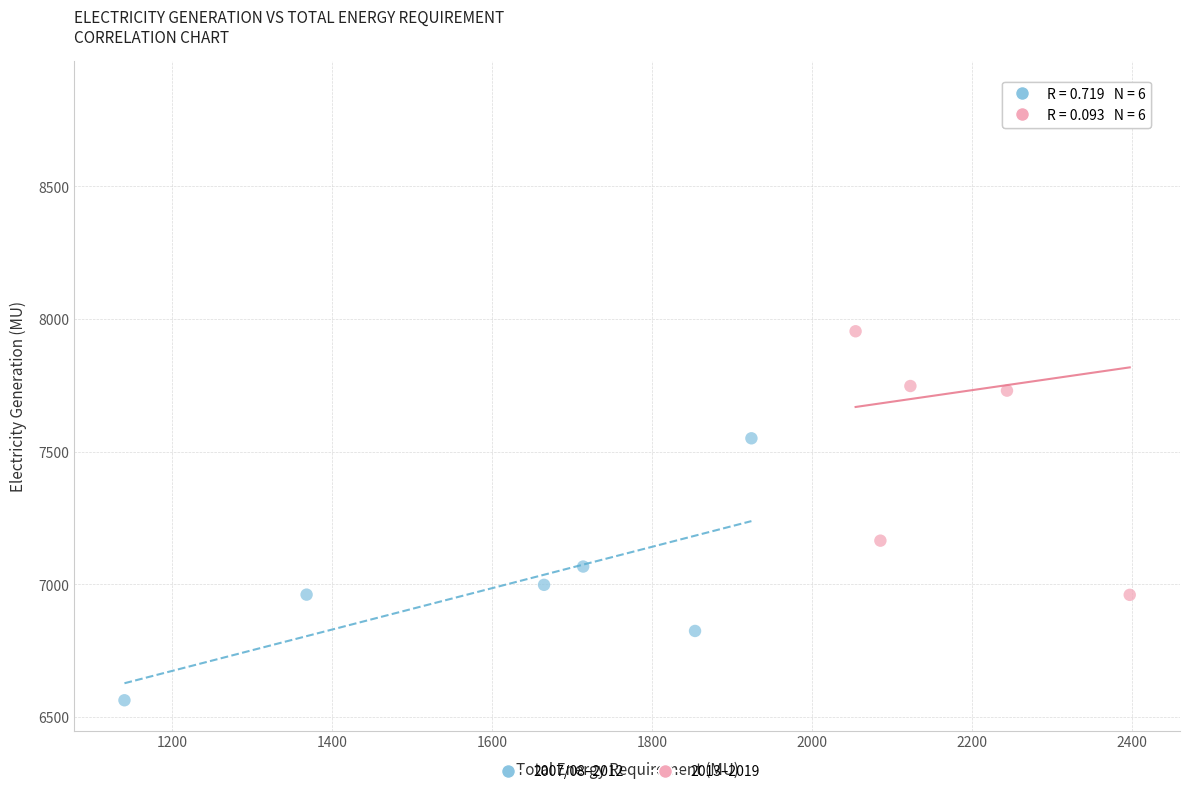

Which series has the widest spread of Y values?

2013–2019